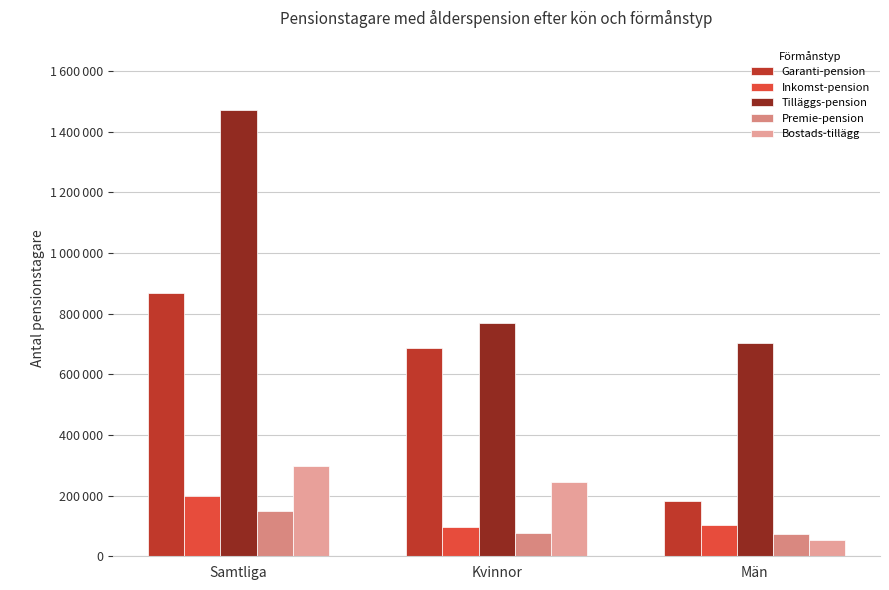

What is the sum of the Garanti-pension values at Samtliga and Män?

1051706